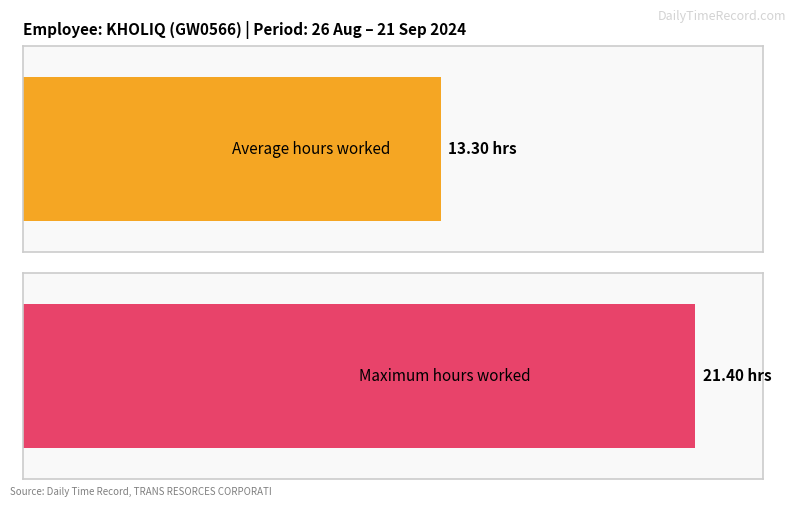

What is the greatest value displayed?

21.4